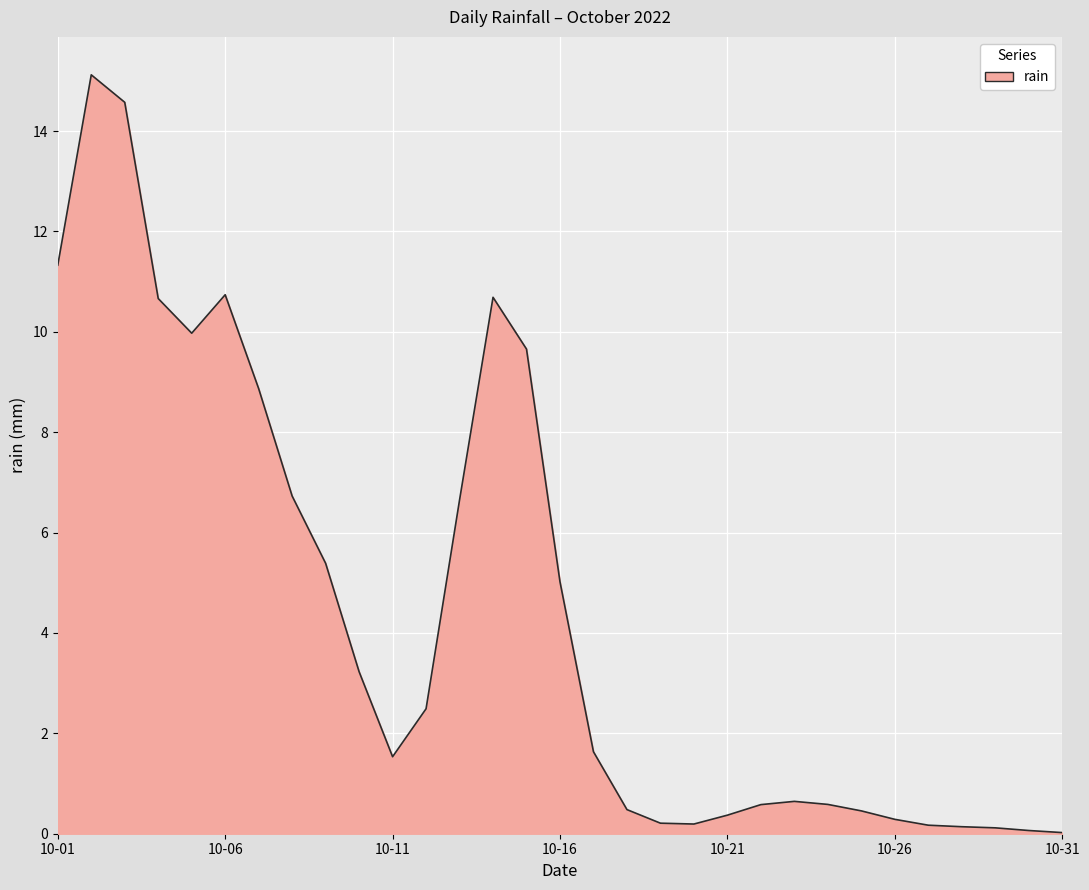

What is the difference between the maximum and minimum values?

15.1